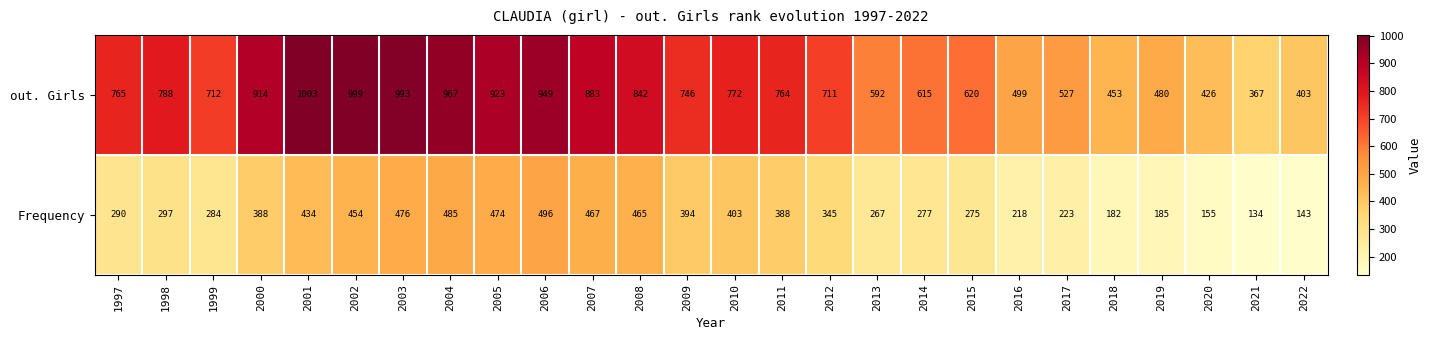

What is the average value of the Frequency series?

331